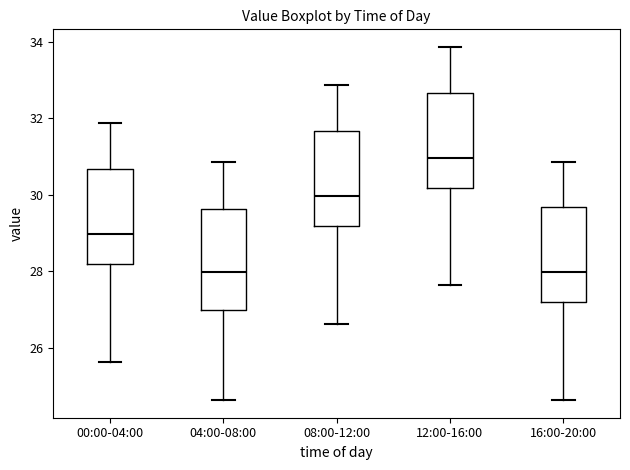

Reading left to right, read every box against the y-axis: the position of its median line, the range the box covers, and the ends of its whiskers. The values are not printed on the chart, so give them approximately, as read against the axis.

00:00-04:00: median 29.0, box 28.2 to 30.6, whiskers 25.6 to 31.8
04:00-08:00: median 28.0, box 27.0 to 29.6, whiskers 24.6 to 30.8
08:00-12:00: median 30.0, box 29.2 to 31.6, whiskers 26.6 to 32.8
12:00-16:00: median 31.0, box 30.2 to 32.6, whiskers 27.6 to 33.8
16:00-20:00: median 28.0, box 27.2 to 29.6, whiskers 24.6 to 30.8